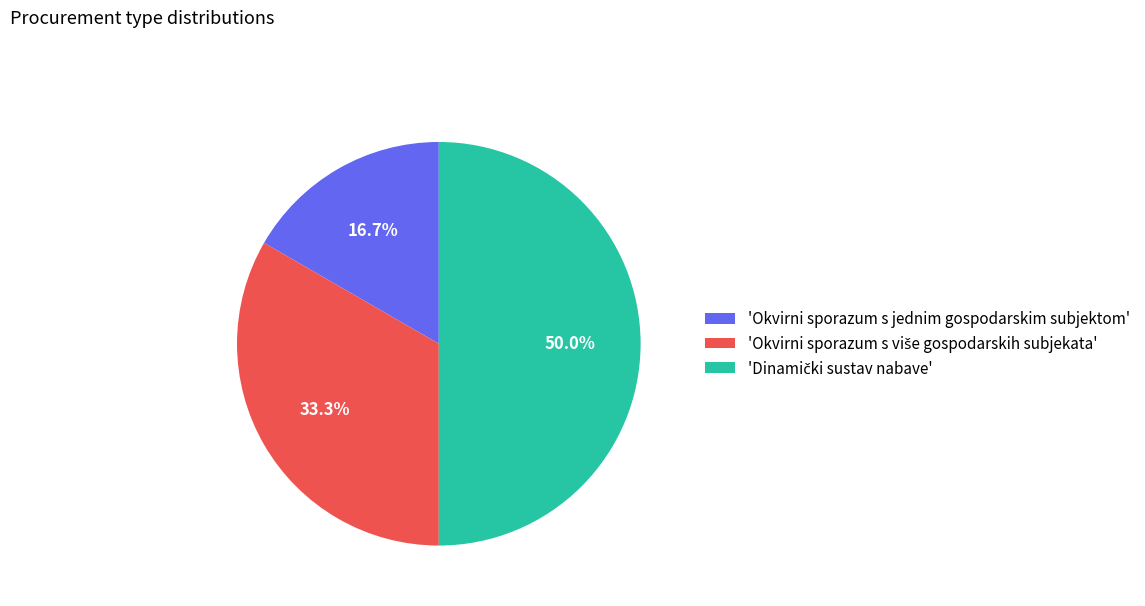

Which category has the smallest portion of the pie?

'Okvirni sporazum s jednim gospodarskim subjektom'